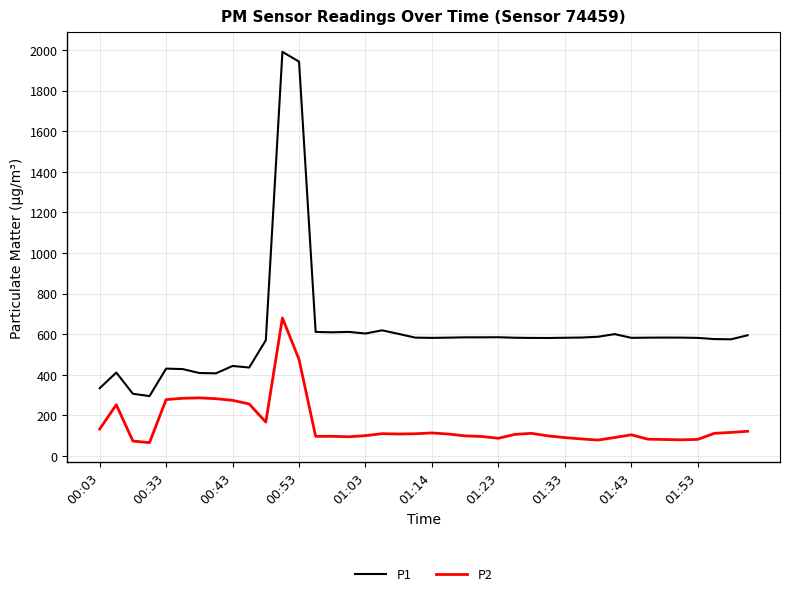

What is the difference between the maximum and minimum values in the P2 series?

614.0